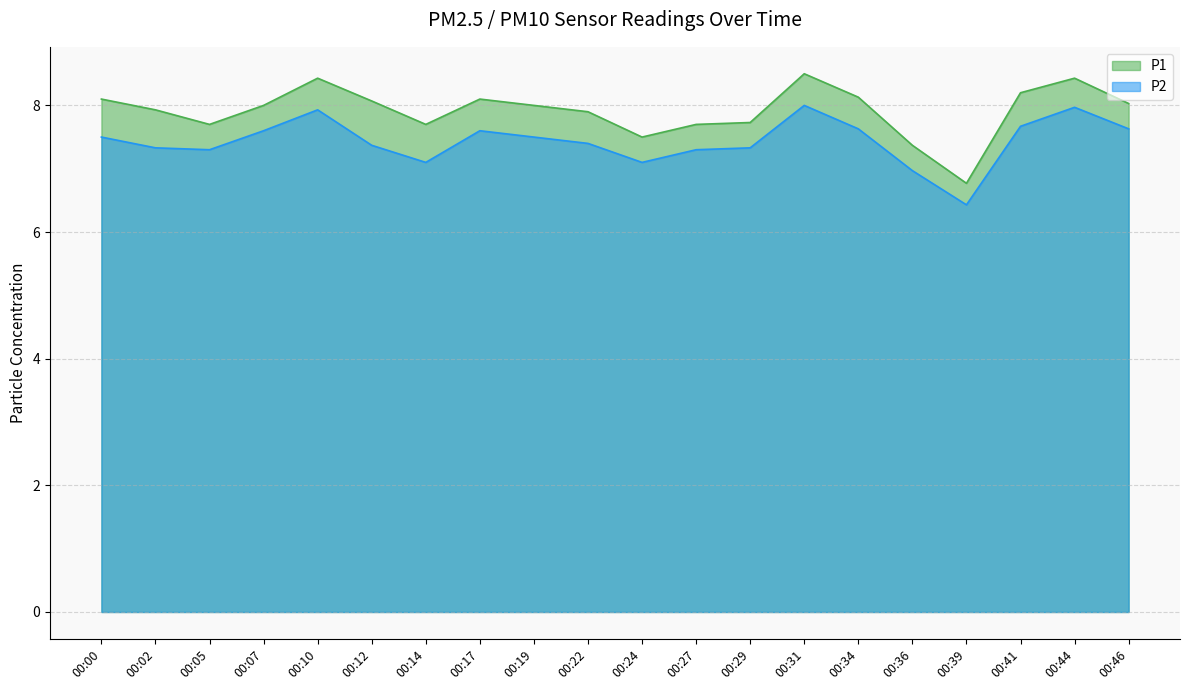

Rank the categories by P2 value from lowest to highest.

00:39, 00:36, 00:14, 00:24, 00:05, 00:27, 00:02, 00:29, 00:12, 00:22, 00:00, 00:19, 00:07, 00:17, 00:34, 00:46, 00:41, 00:10, 00:44, 00:31